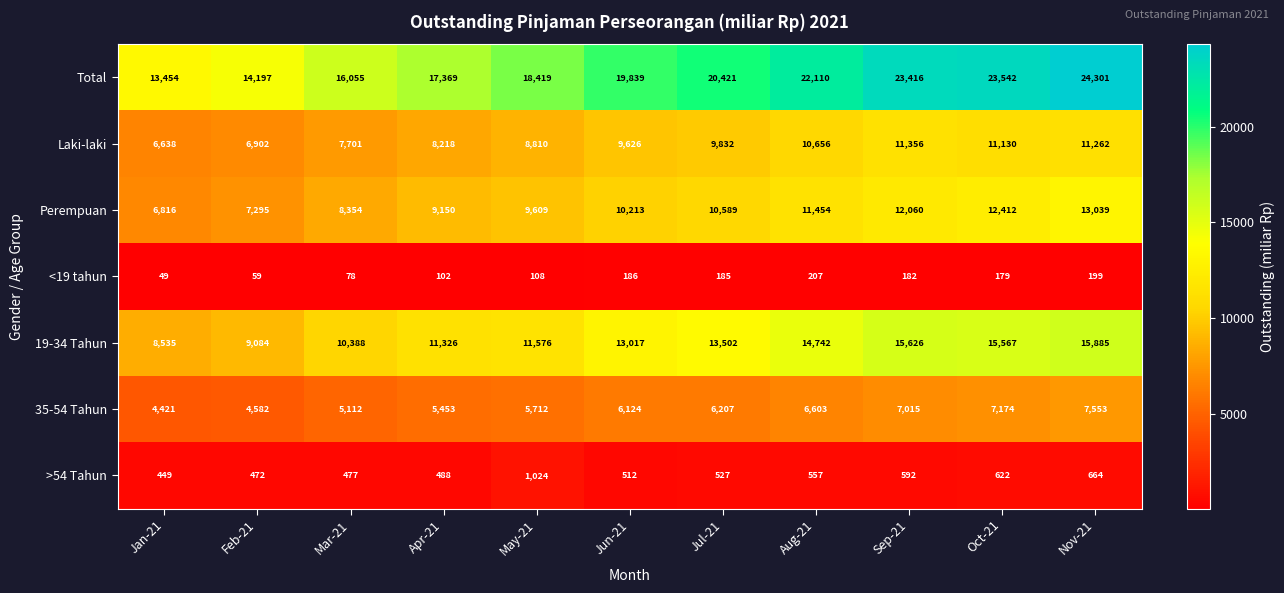

Where is 35-54 Tahun nearest to the value 5987?

Jun-21